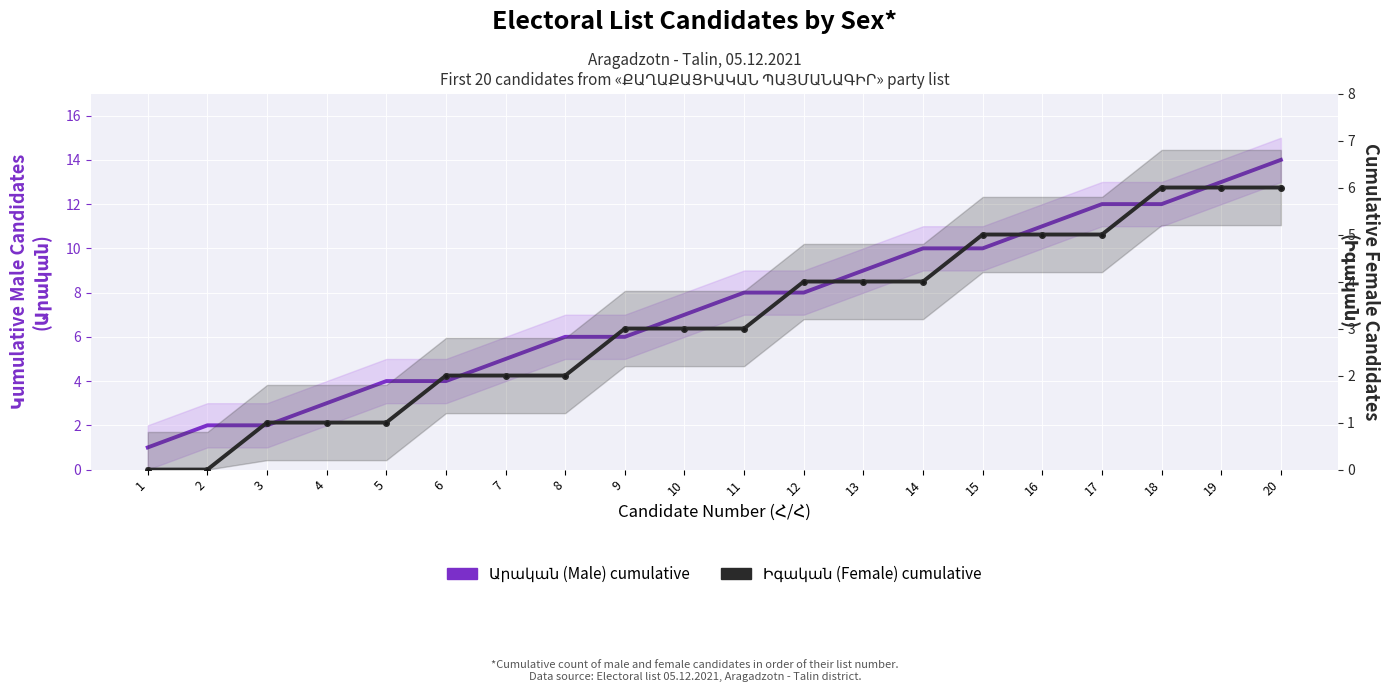

At which category does the chart reach its minimum across all series?

1